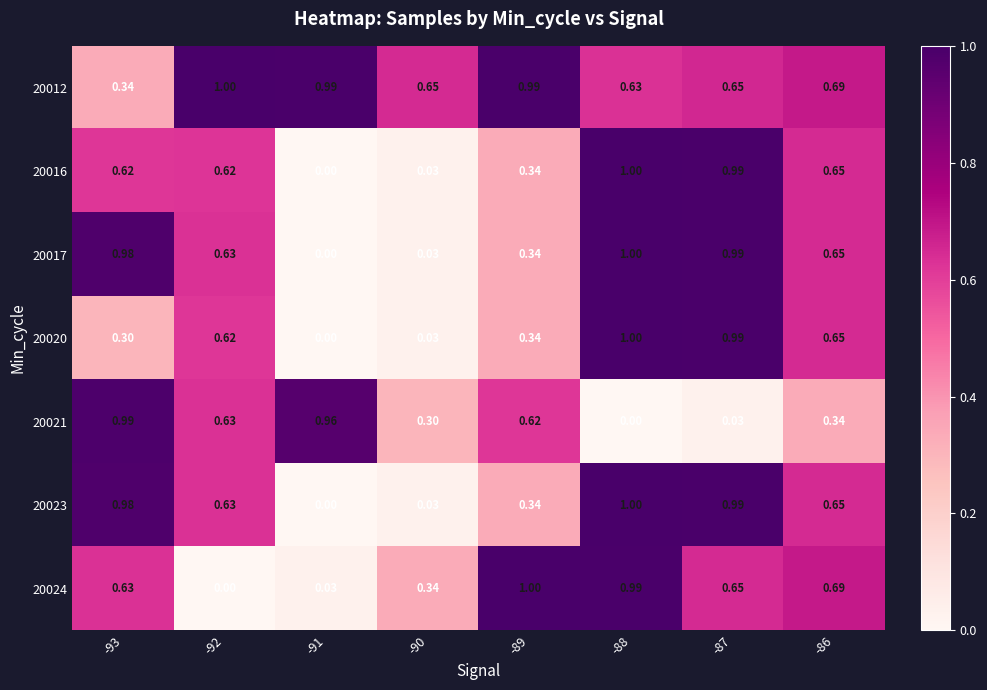

Is the value of 20020 at -86 greater than the value of 20021 at -93?

No